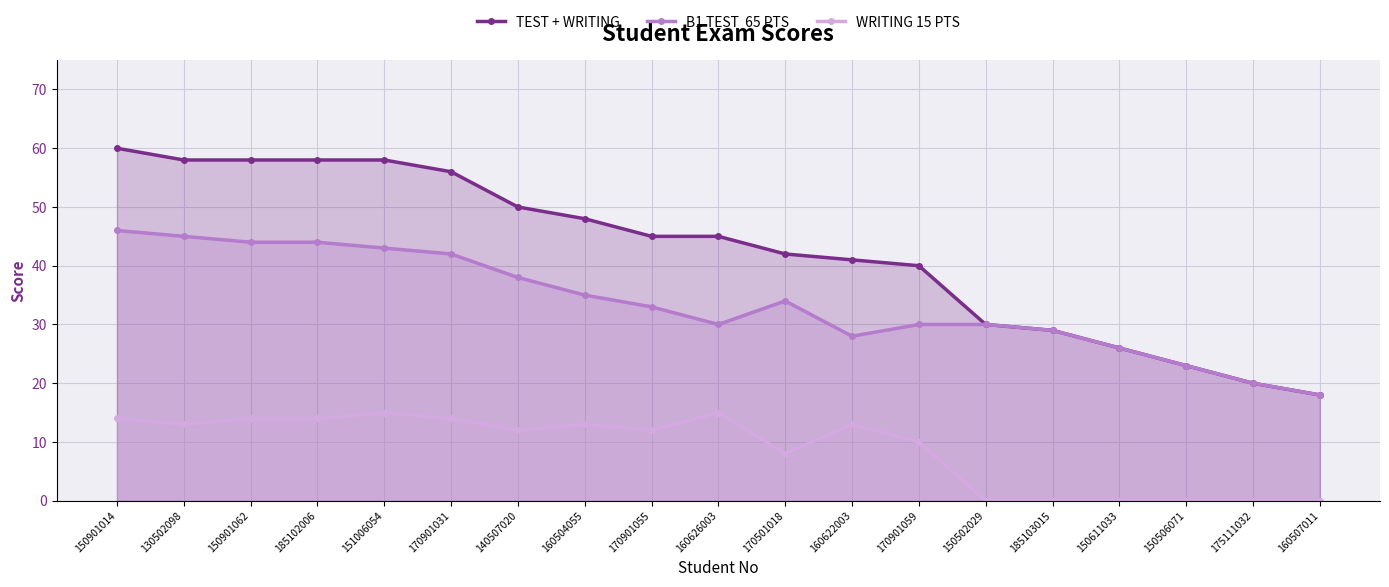

The WRITING 15 PTS series shows 0 at 150611033. True or false?

True